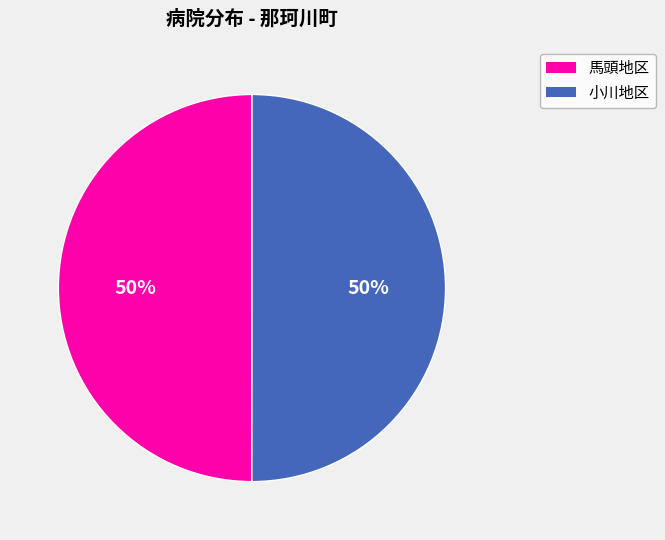

To the nearest percent, what is the average slice percentage?

50%